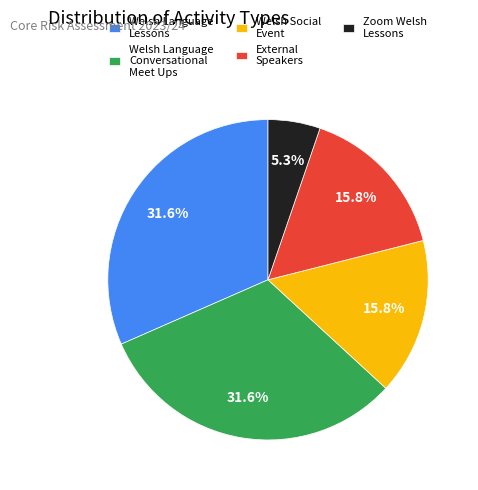

What is the ratio of the value at Welsh Language Lessons to the value at Welsh Social Event?

2.0